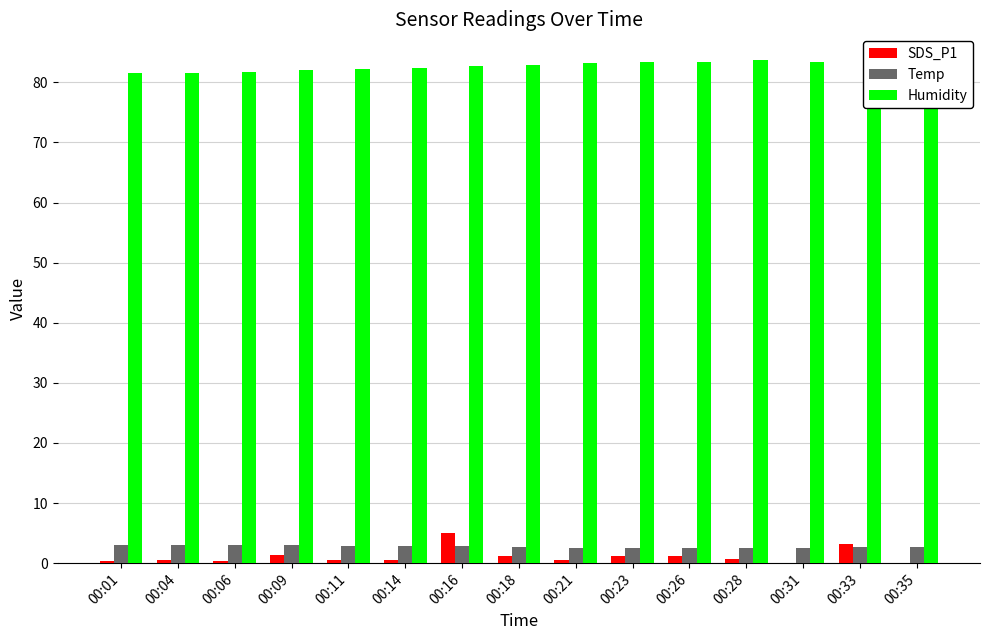

True or false: Humidity has a value of 131.8 at 00:33.

False